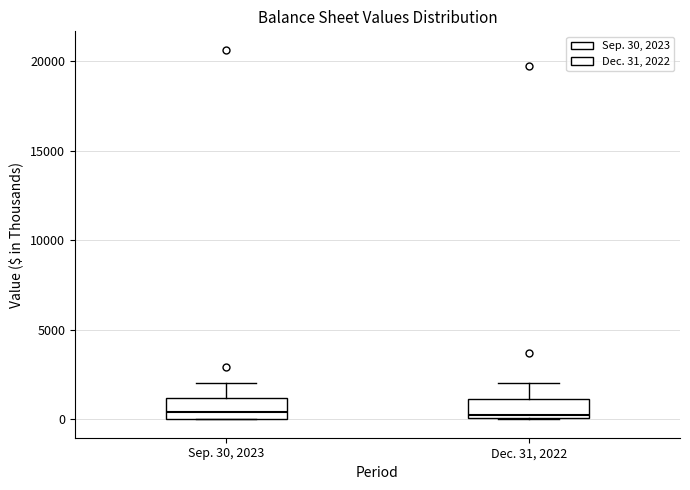

Where does the median line of the box for Sep. 30, 2023 sit on the y-axis? The values are not printed on the chart, so give them approximately, as read against the axis.

500